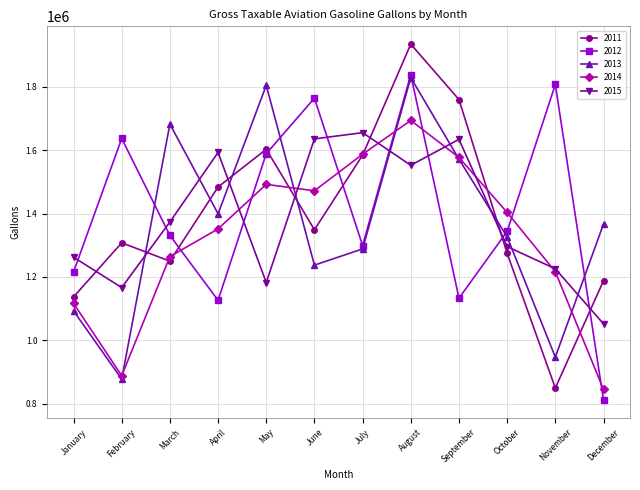

What is the value of the 2015 point at the 8th from the left?

1552576